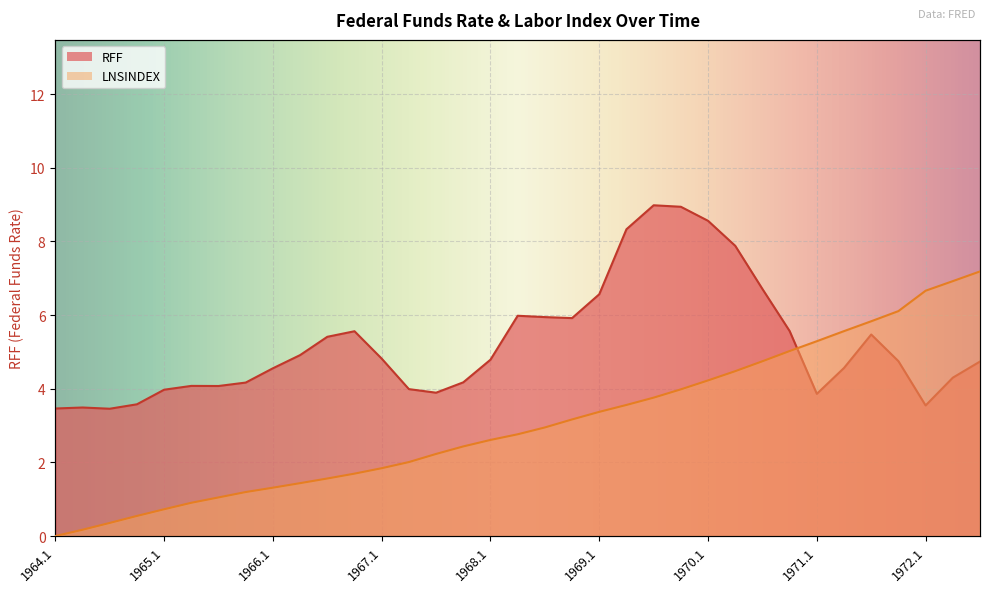

How many positive values does the LNSINDEX series have?

34